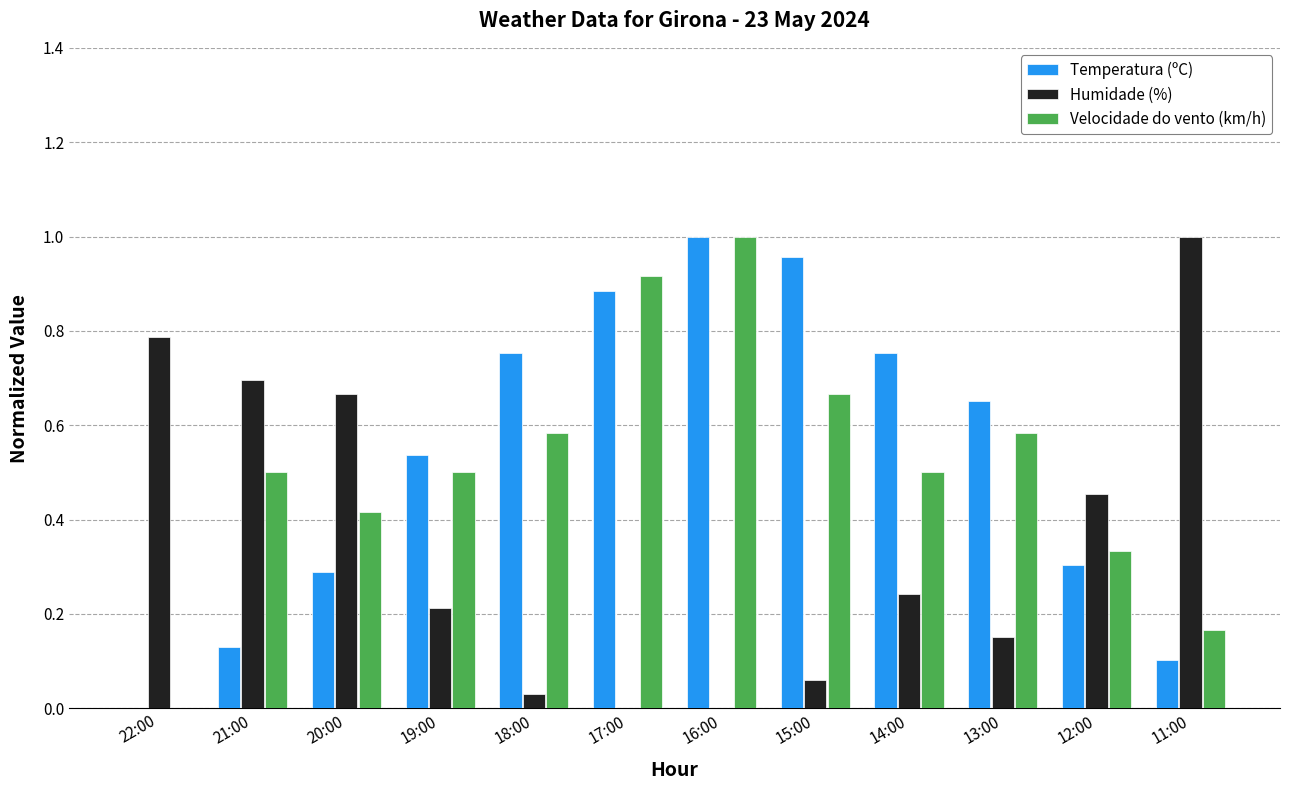

What is the sum of all Velocidade do vento (km/h) values?

6.2